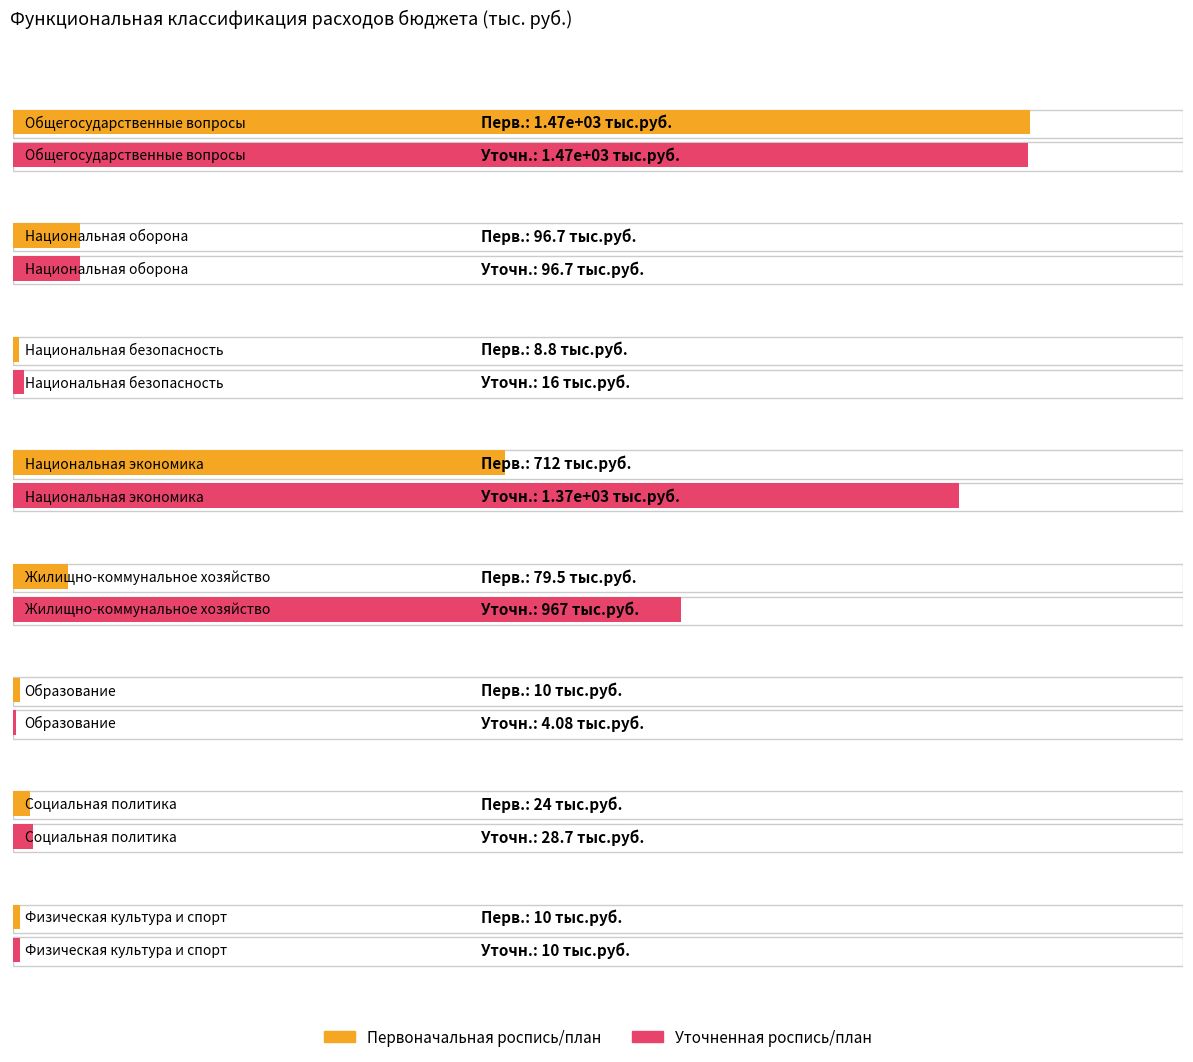

Count the number of categories in the chart.

8